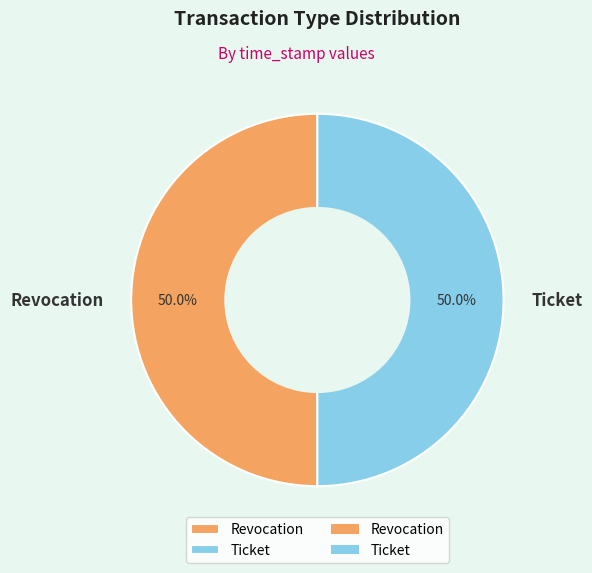

Is the sum of Ticket and Revocation greater than half?

Yes